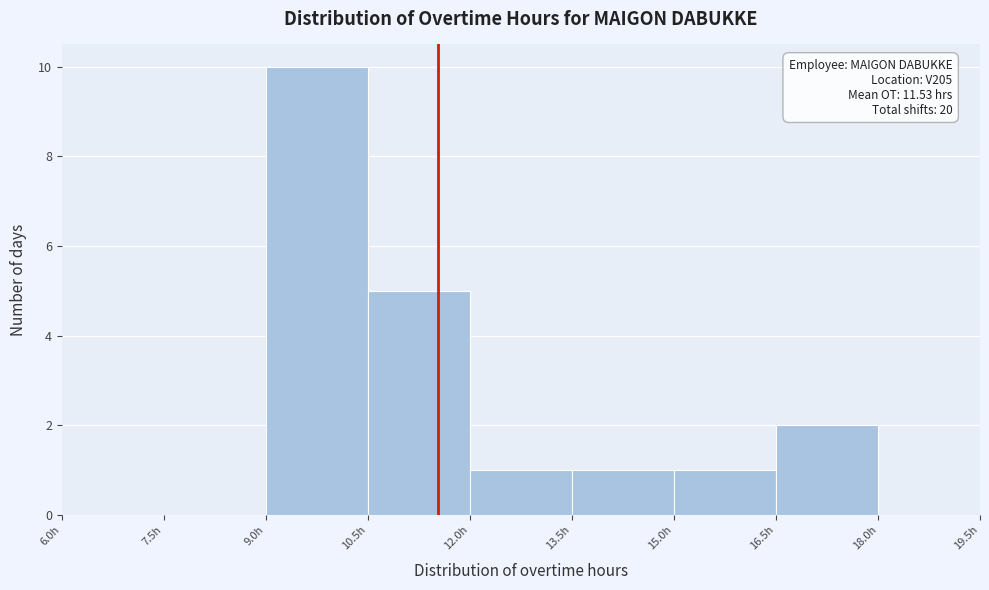

Which range on the x-axis has the tallest bar?

9.0 to 10.5